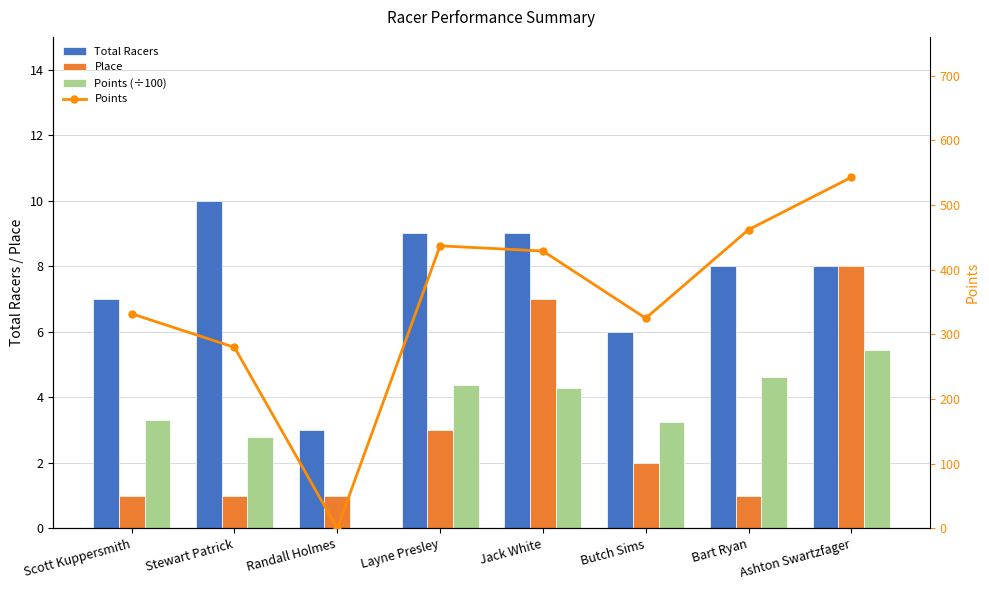

What is the lowest value of the Total Racers series?

3.0